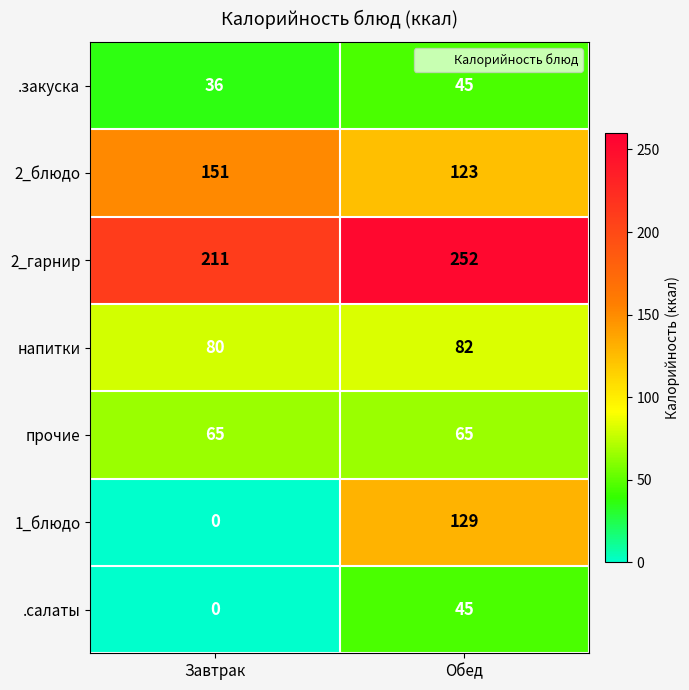

Reading left to right, what are all the values shown in this chart?

.закуска: Завтрак=36	Обед=45
2_блюдо: Завтрак=151	Обед=123
2_гарнир: Завтрак=211	Обед=252
напитки: Завтрак=80	Обед=82
прочие: Завтрак=65	Обед=65
1_блюдо: Завтрак=0	Обед=129
.салаты: Завтрак=0	Обед=45